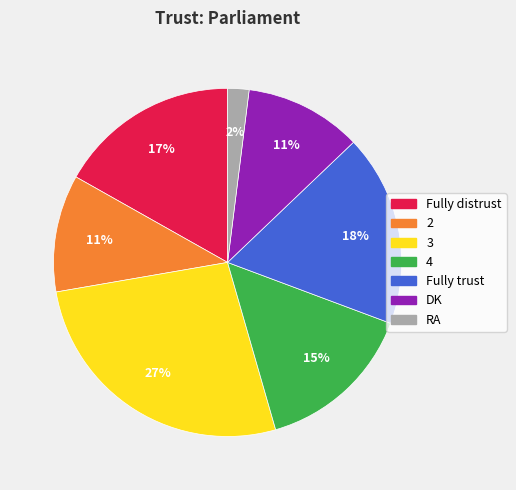

Is there any slice that represents more than half of the pie?

No